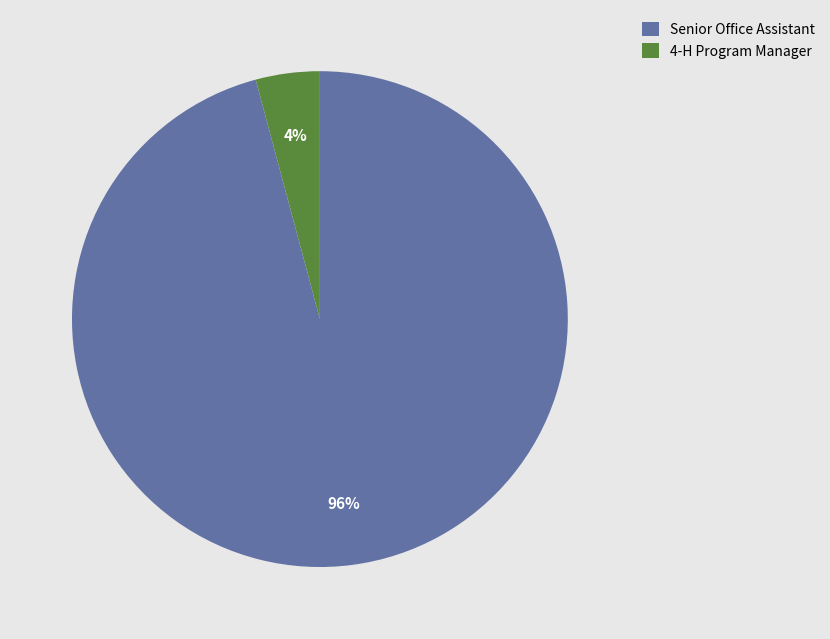

Count the number of slices in the pie.

2